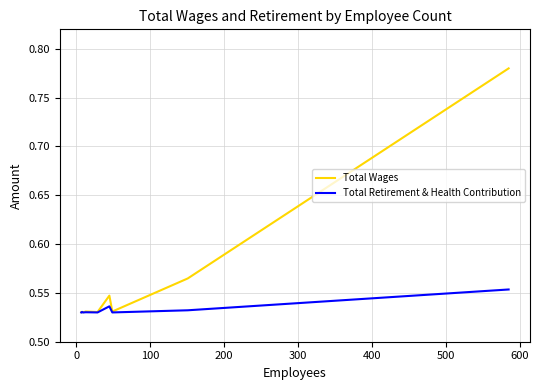

Rank the series by their maximum value, from lowest to highest.

Total Retirement & Health Contribution, Total Wages